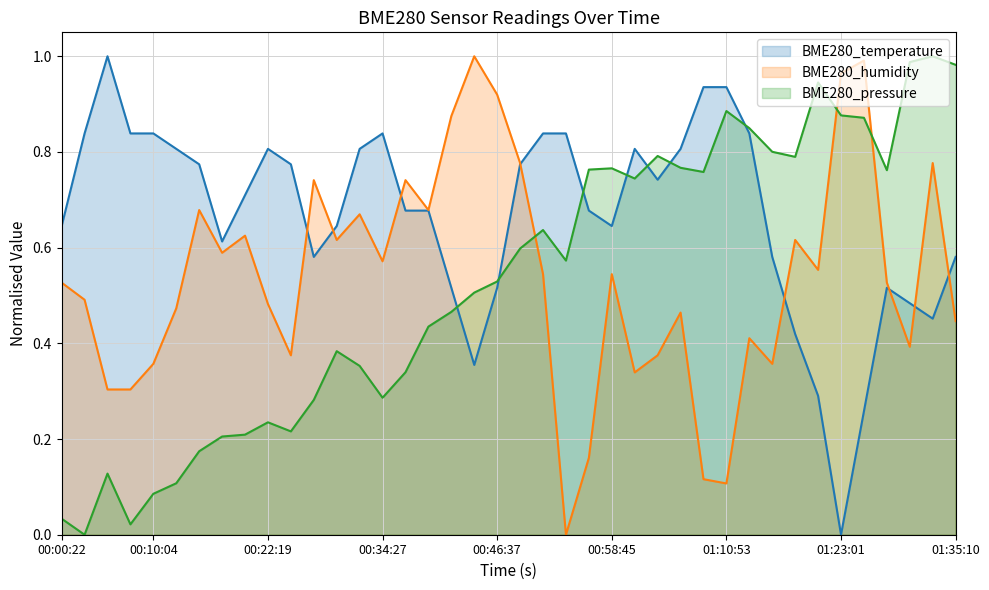

What is the spread (max minus min) of values at 2022/02/23 00:36:54?

0.4